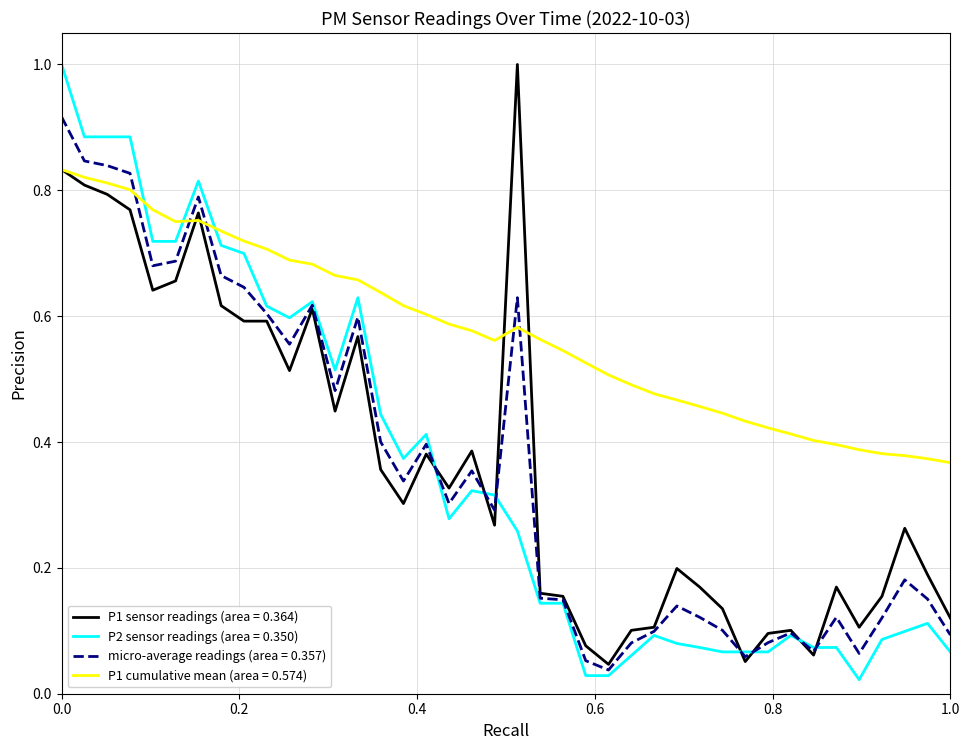

Which series has the largest total across all categories?

P1 cumulative mean (area = 0.574)